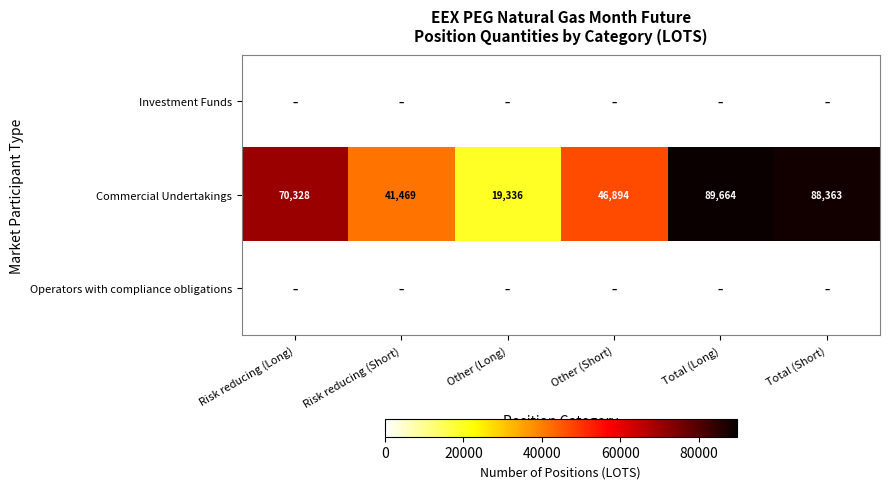

List the labels in order of Commercial Undertakings value, largest first.

Total (Long), Total (Short), Risk reducing (Long), Other (Short), Risk reducing (Short), Other (Long)